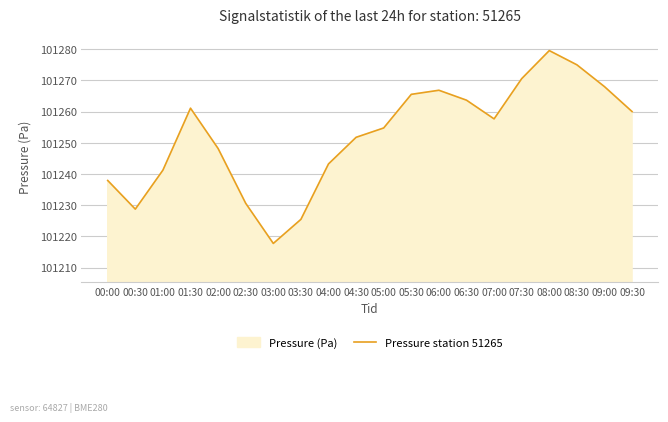

What is the label of the 10th point from the left?

04:30